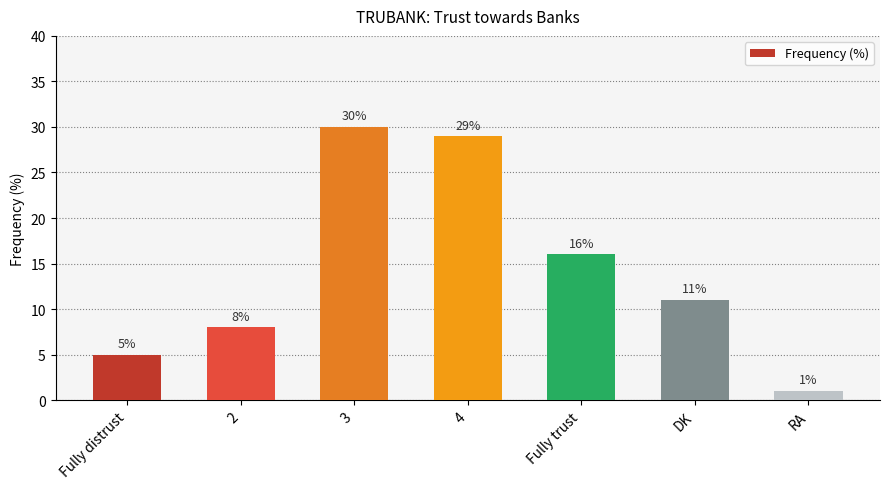

What is the difference between the maximum and minimum values?

29